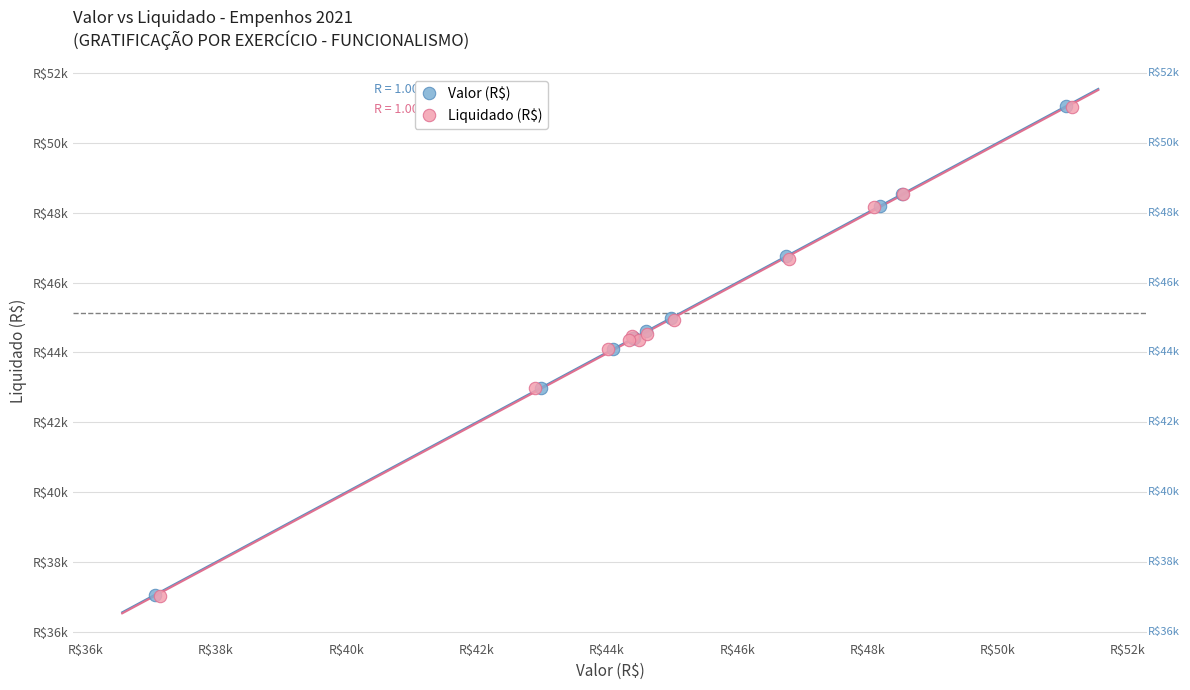

What are all the series names shown in the legend?

Valor (R$), Liquidado (R$)